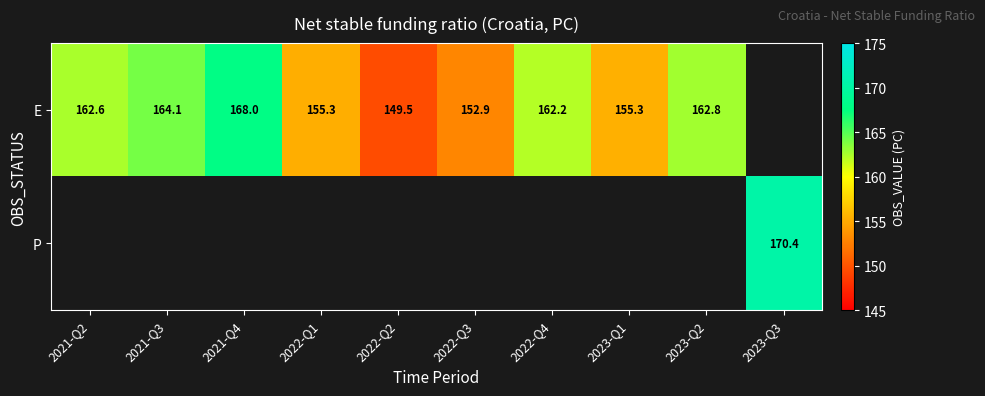

Where does the E series first go above 162?

2021-Q2